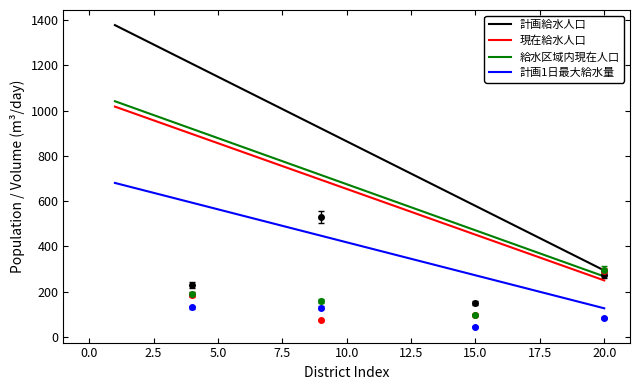

True or false: 給水区域内現在人口 and 計画1日最大給水量 cross at least once.

False